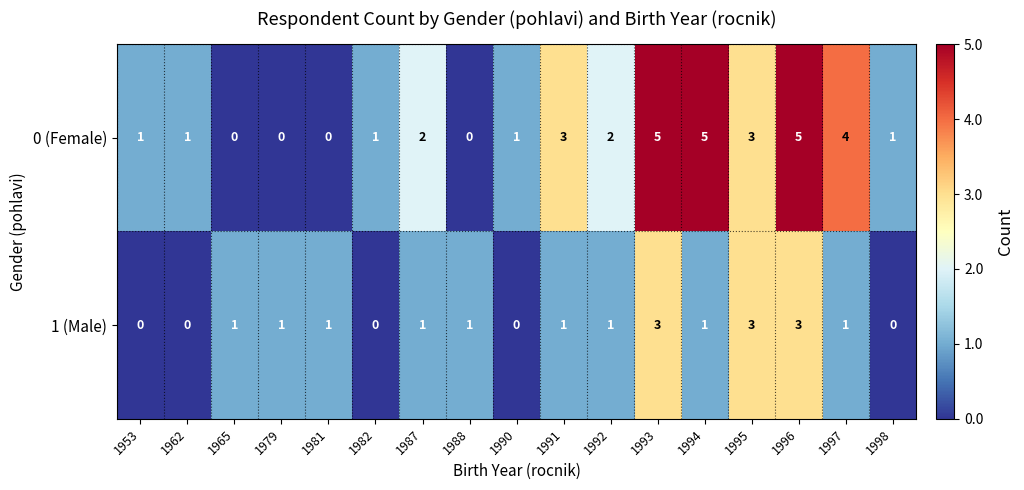

The 0 (Female) series shows 0 at 1981. True or false?

True